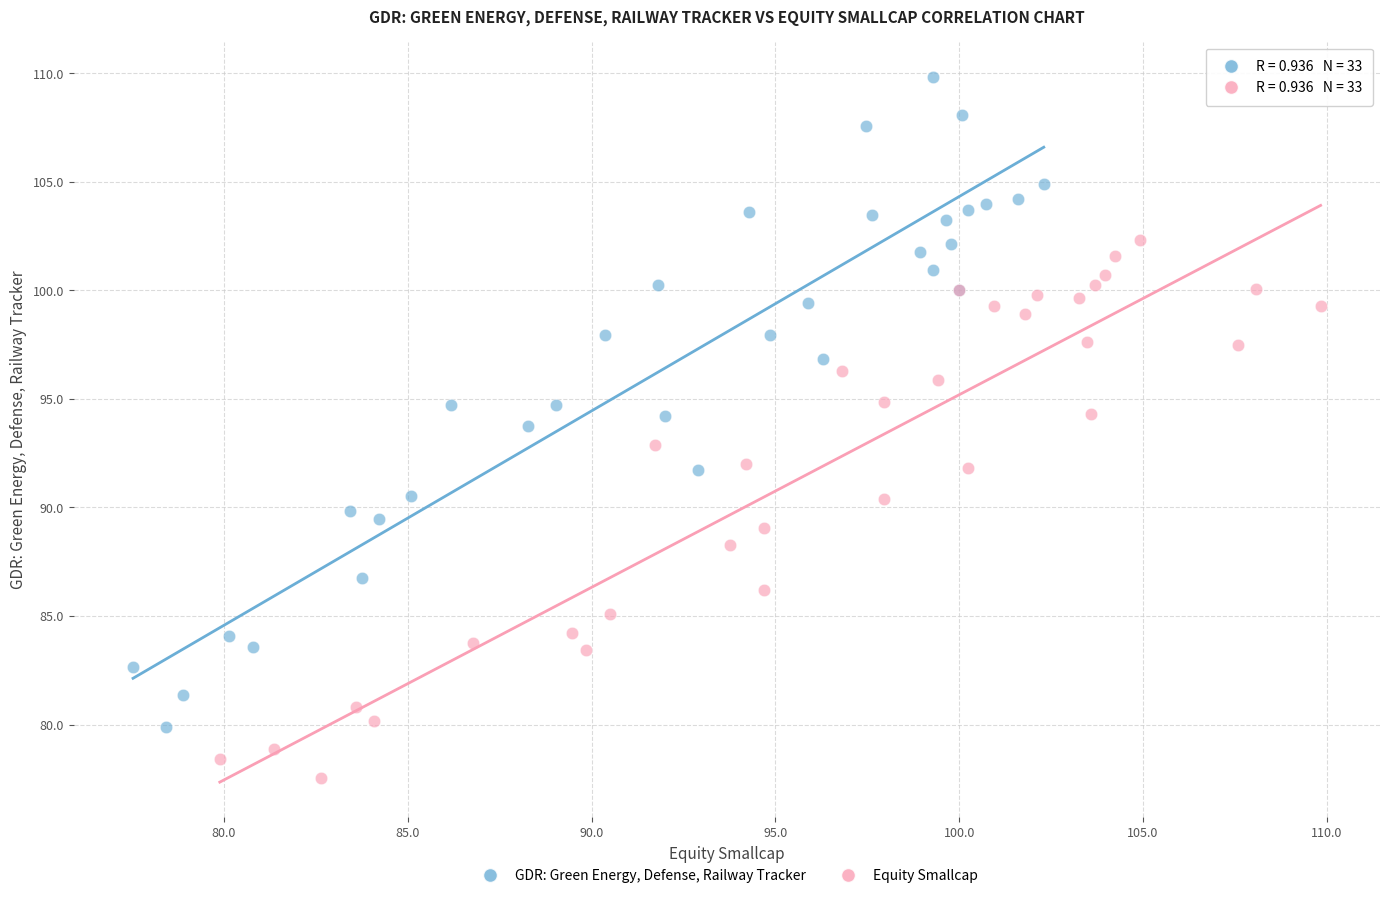

Which series contains the highest Y value?

GDR: Green Energy, Defense, Railway Tracker